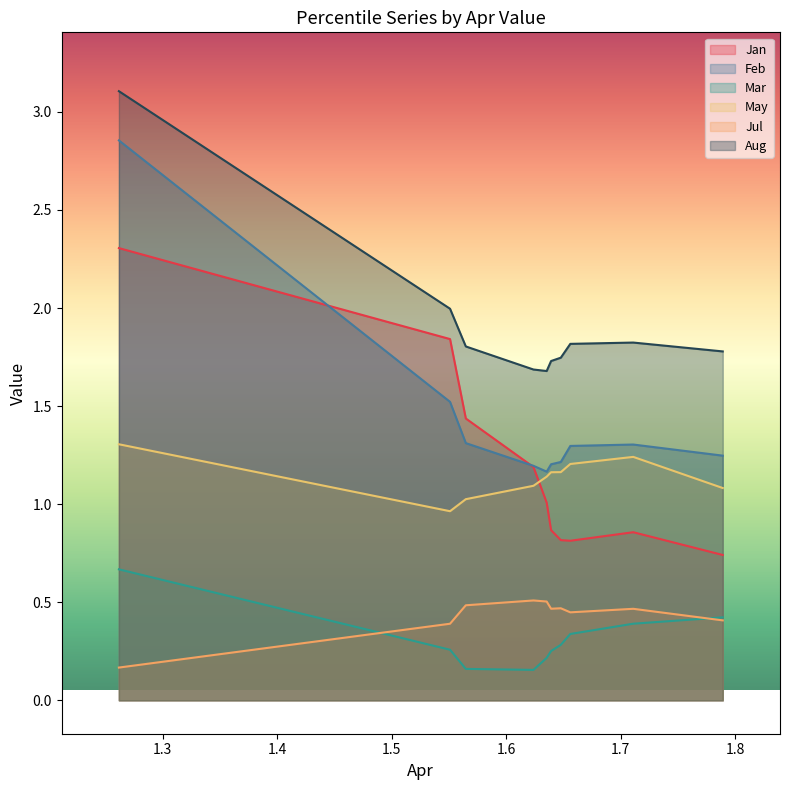

List the series in order of their peak value, lowest first.

Jul, Mar, May, Jan, Feb, Aug